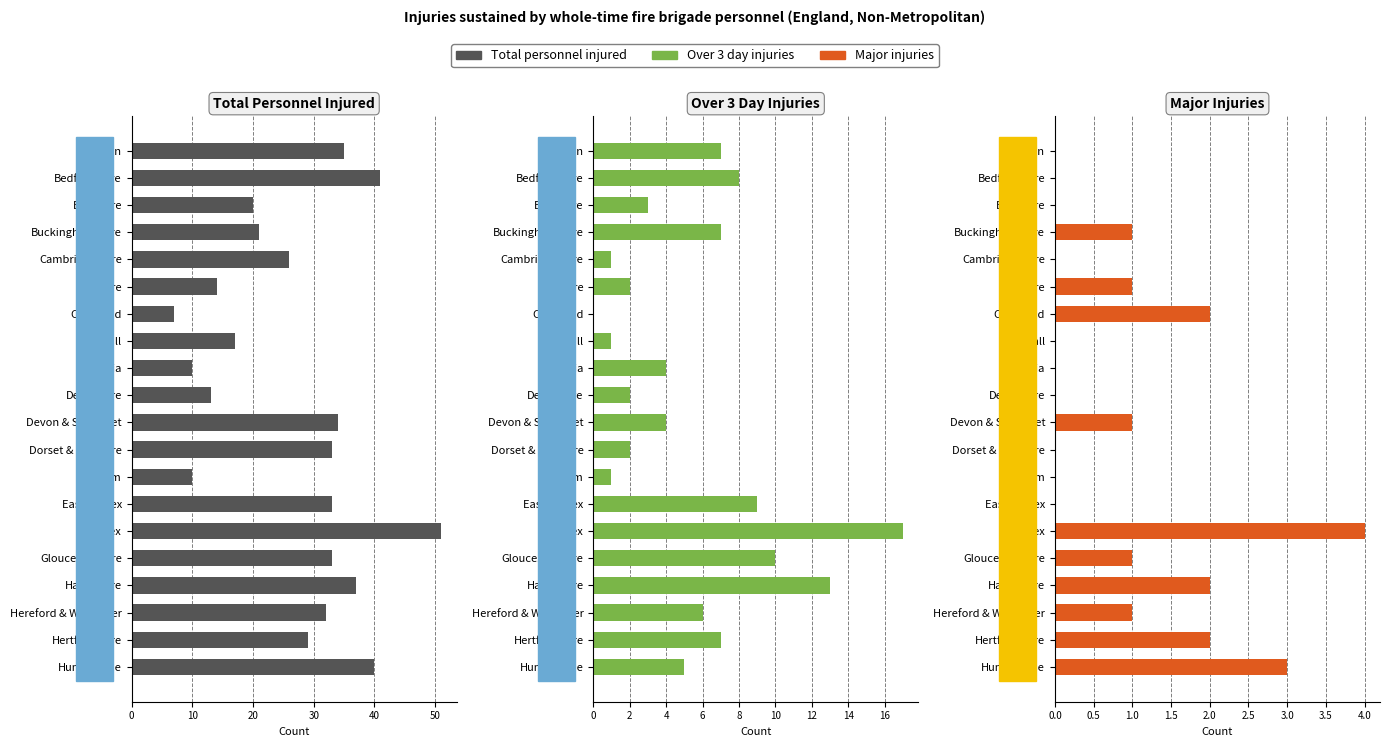

What is the difference between the maximum and minimum values in the Total personnel injured series?

44